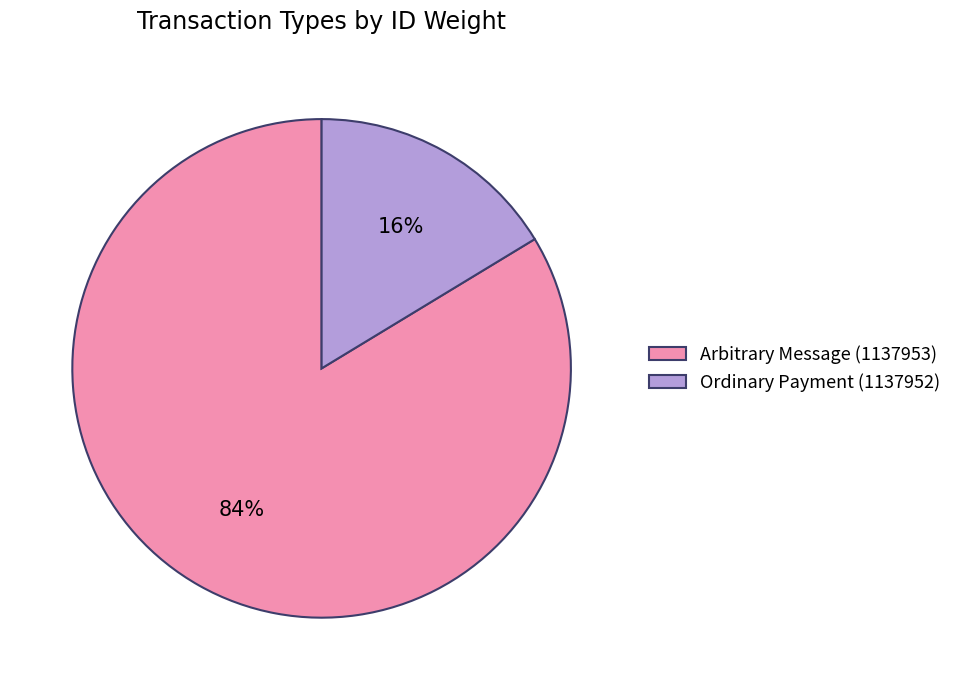

To the nearest percent, what is the average slice percentage?

50%